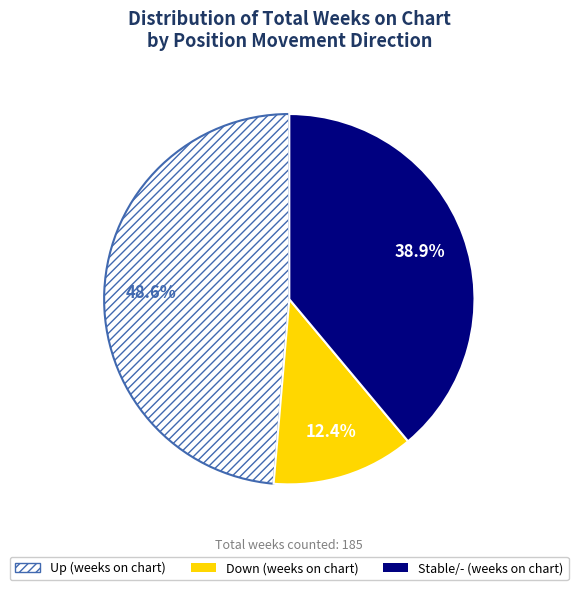

Is there any slice that represents more than half of the pie?

No